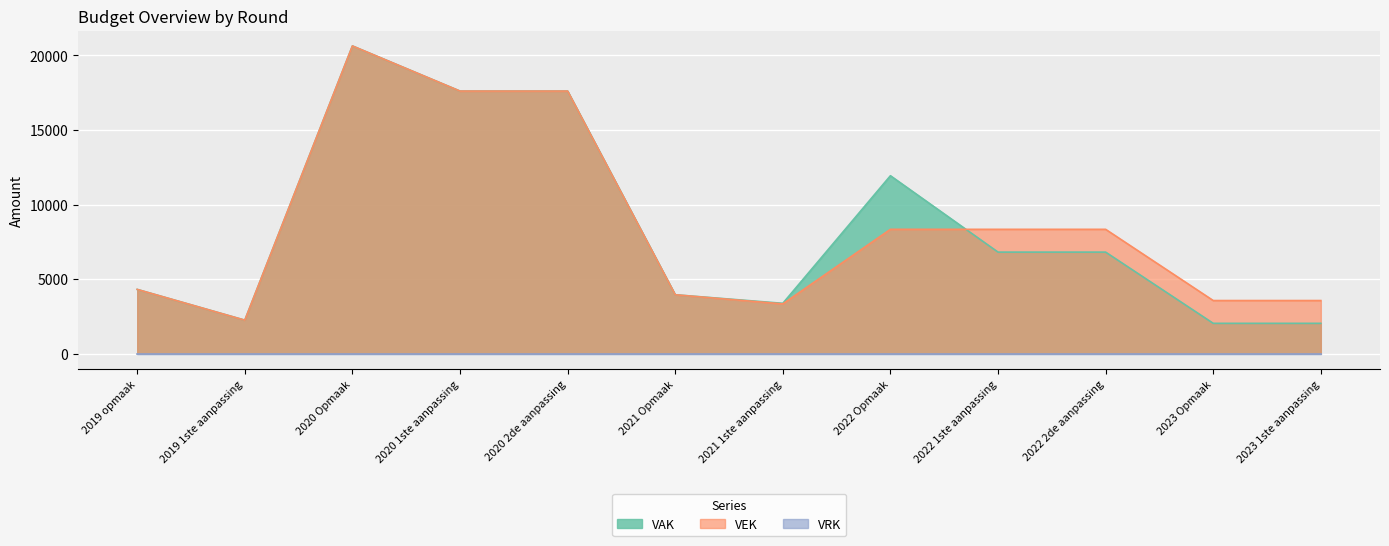

How many values in the VEK series are below 8336?

6